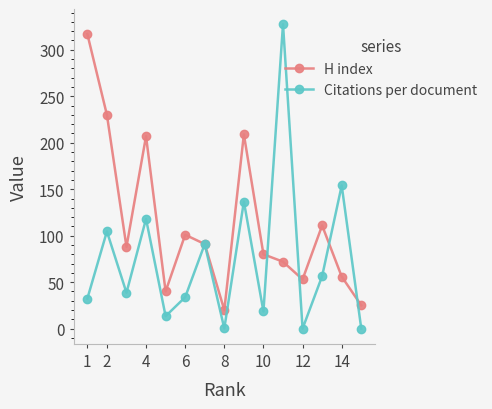

Count the number of categories in the chart.

15